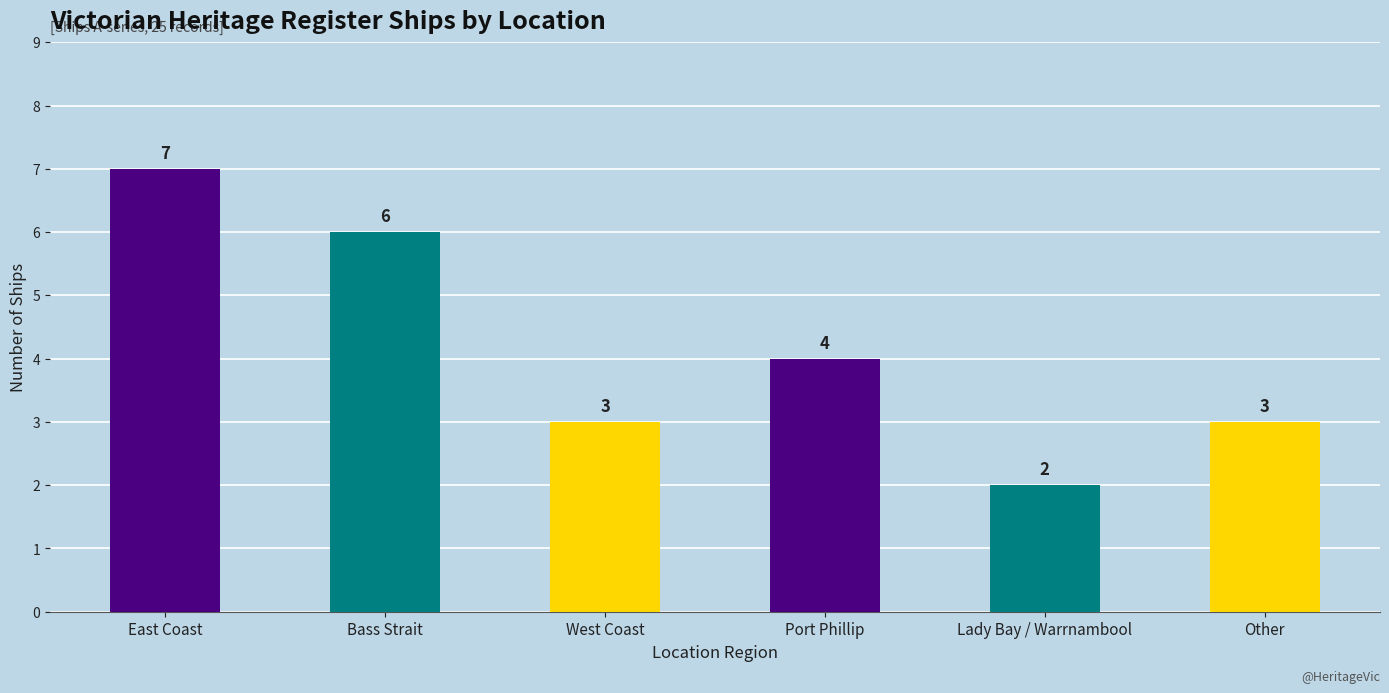

What is the difference between the maximum and minimum values?

5